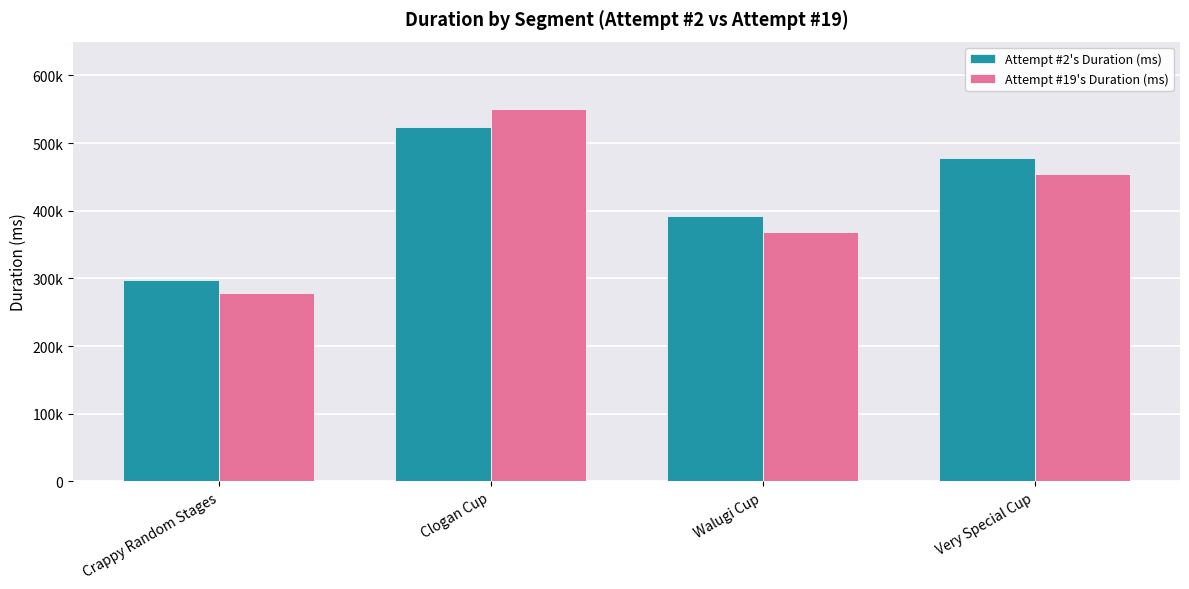

Which series has the largest total across all categories?

Attempt #2's Duration (ms)